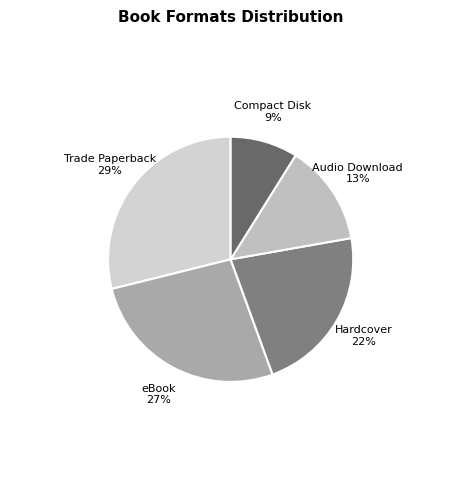

Between eBook and Compact Disk, which is larger?

eBook